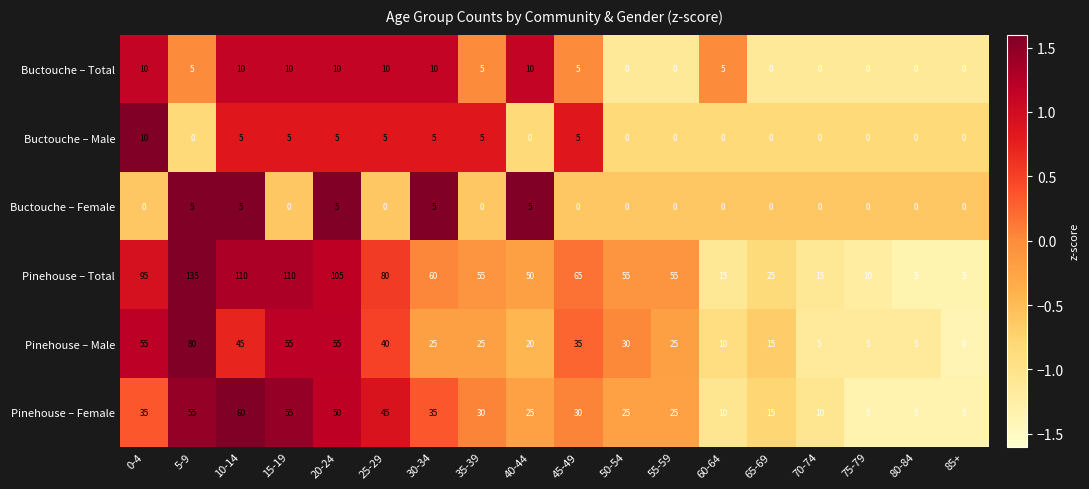

The value of Buctouche – Total at 5-9 is 5. True or false?

True